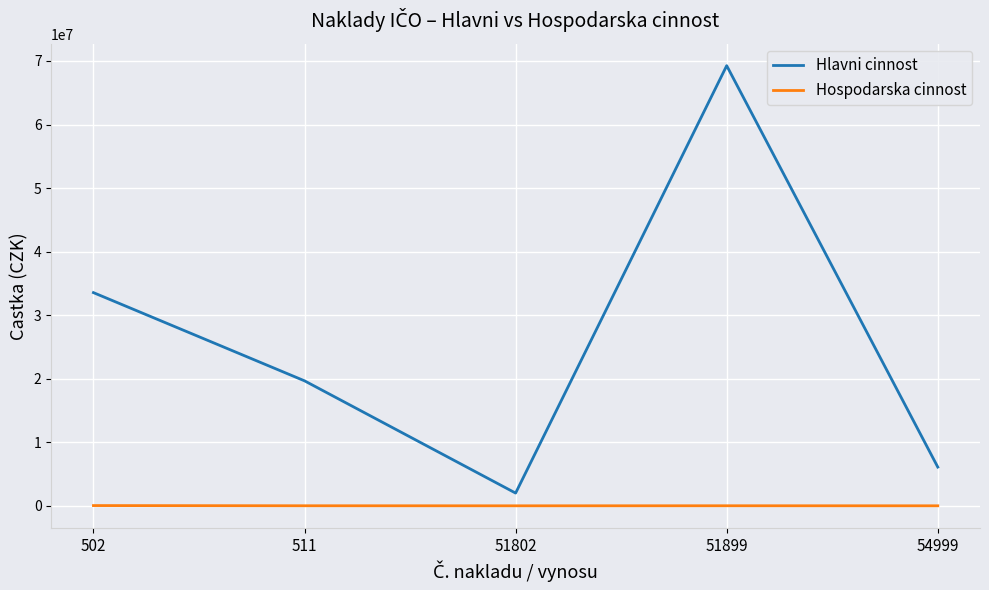

What is the greatest value displayed?

69262535.5